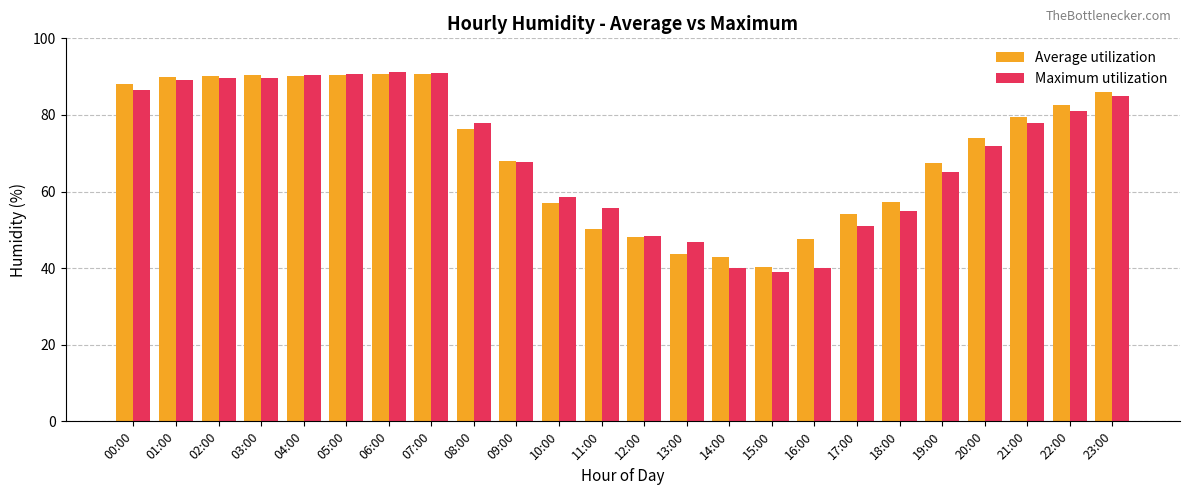

What is the spread (max minus min) of values at 07:00?

0.3